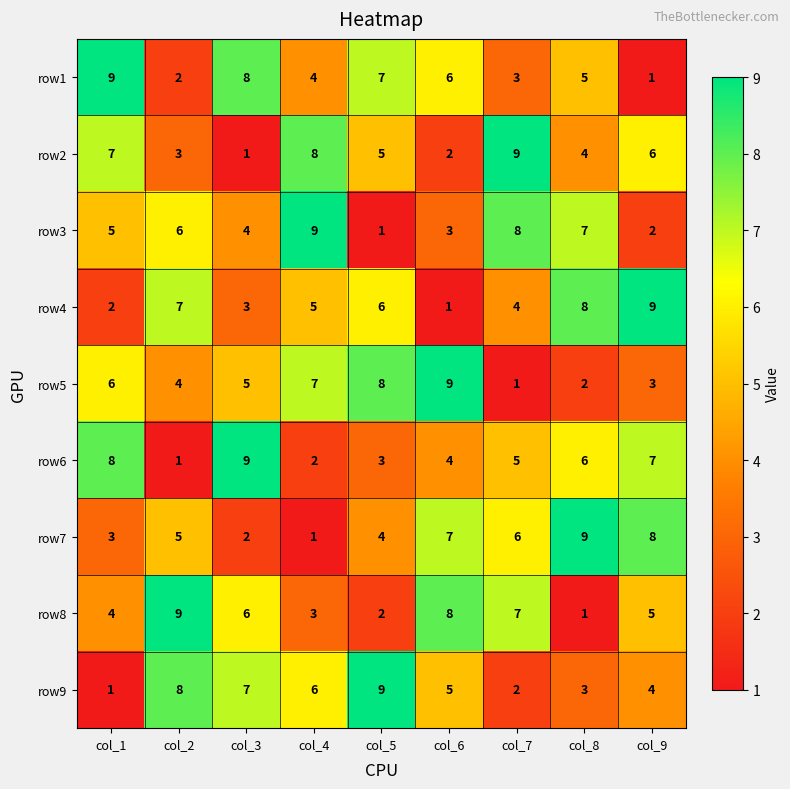

Rank the categories by row3 value from lowest to highest.

col_5, col_9, col_6, col_3, col_1, col_2, col_8, col_7, col_4